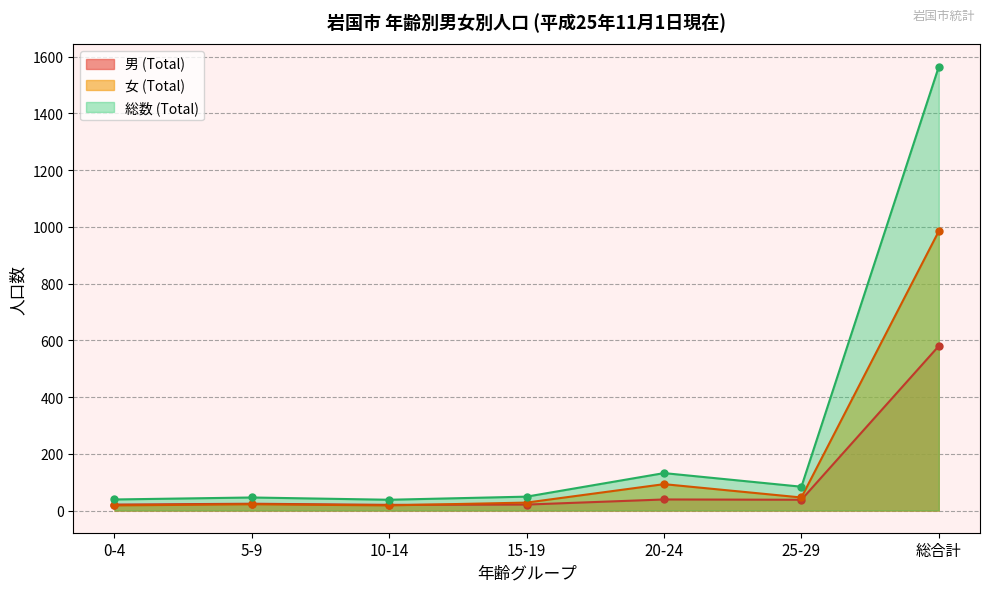

What is the label of the 4th point from the left?

15-19